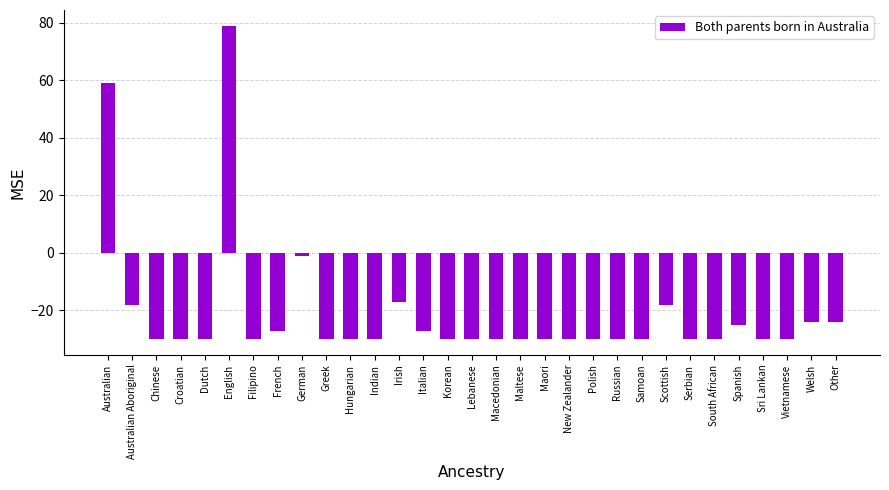

Which category has the highest value across all series?

English